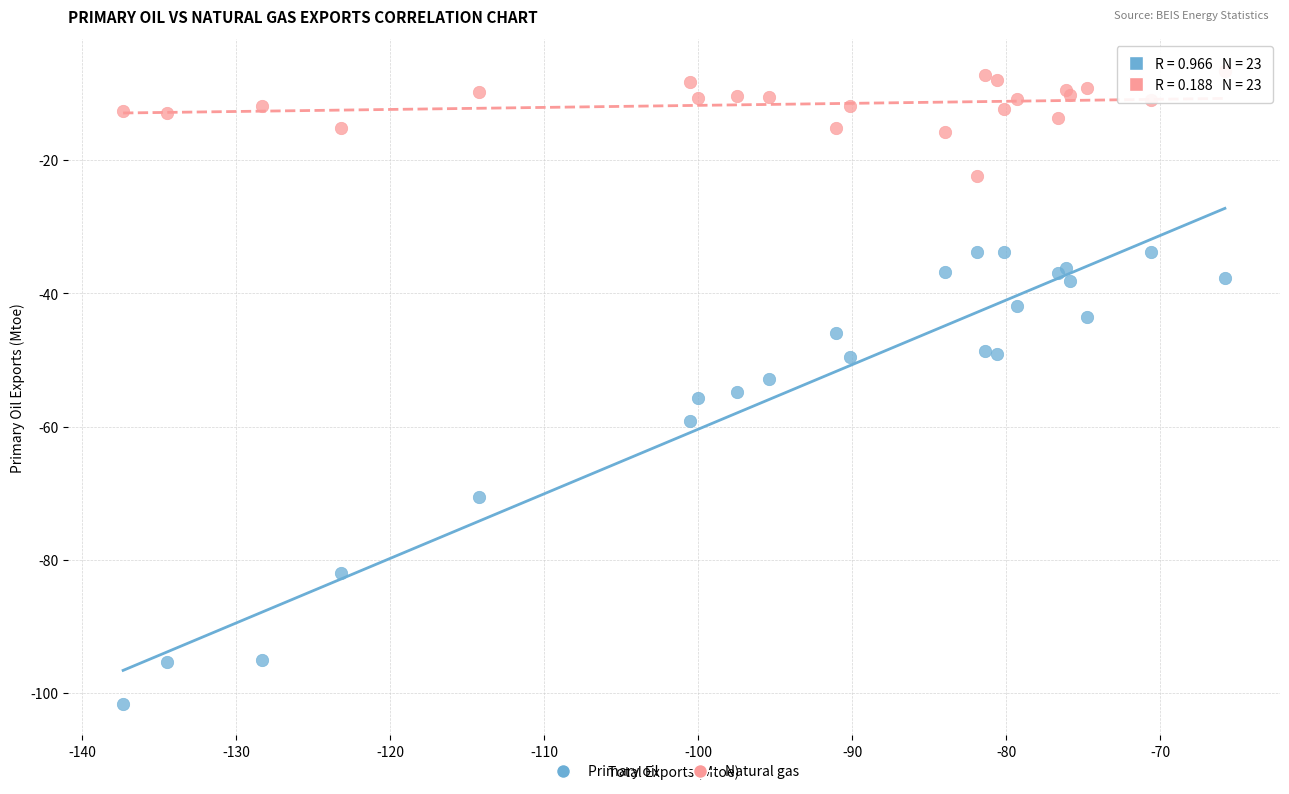

In the Primary oil series, what Y value is closest to -67?

-70.5